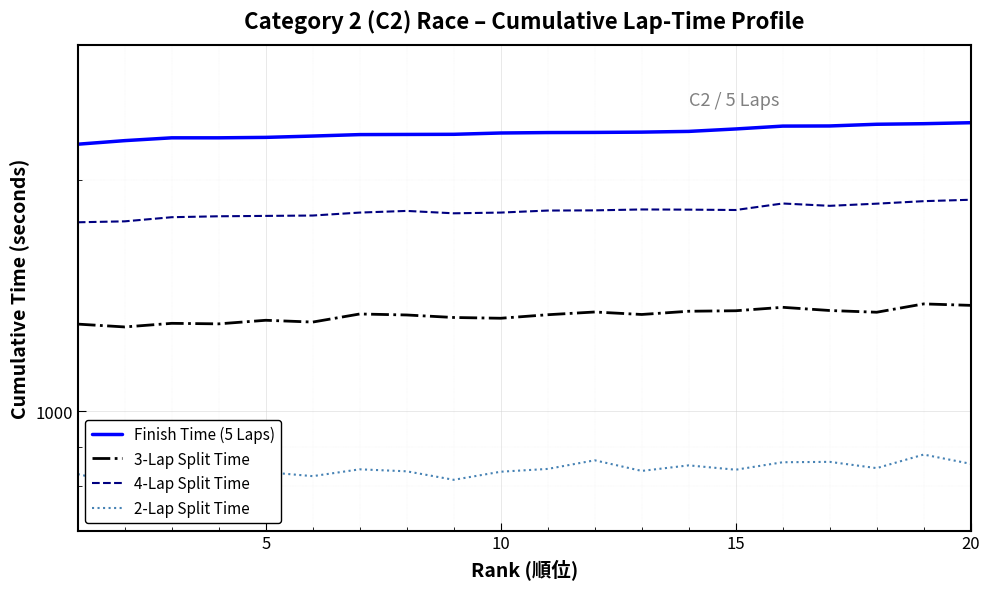

Is the value of 4-Lap Split Time at 11 greater than the value of 2-Lap Split Time at 7?

Yes